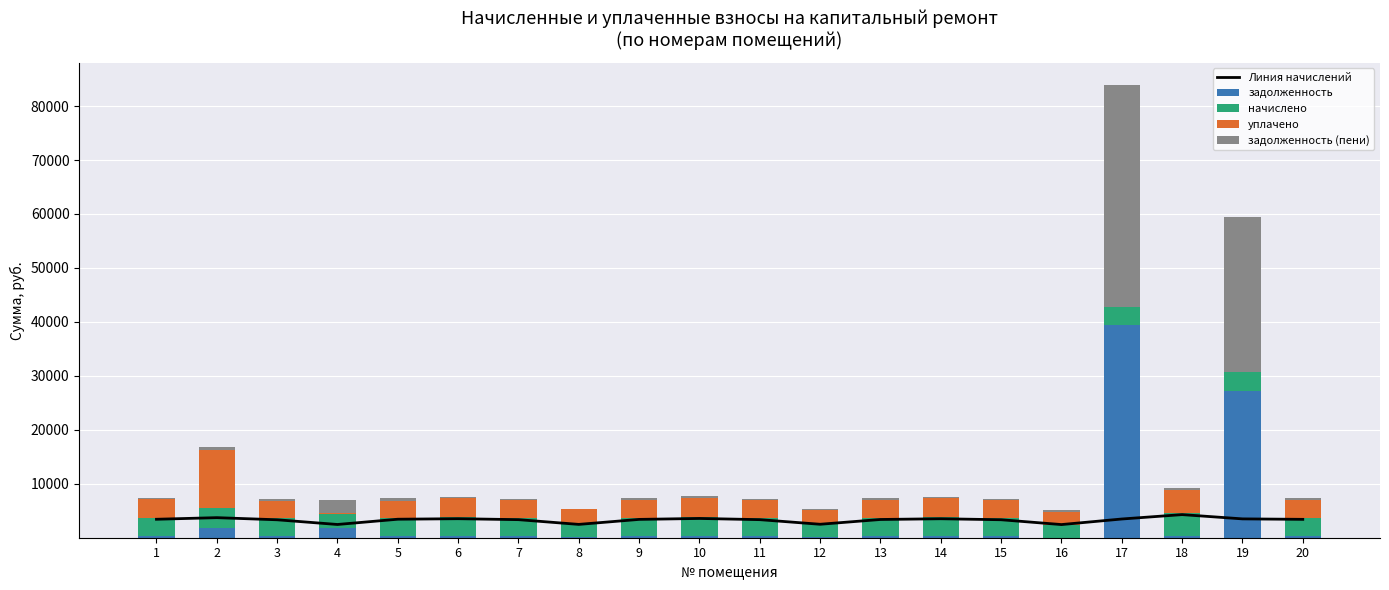

At which category does the chart reach its peak across all series?

17